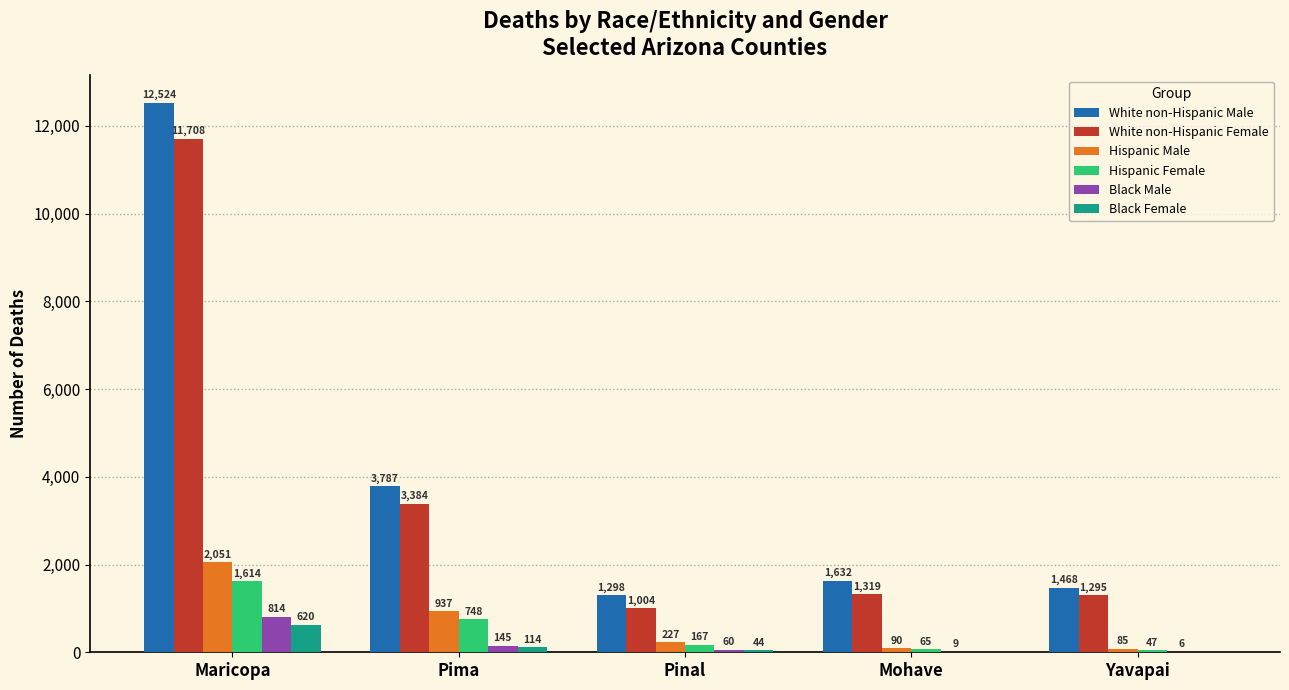

What is the greatest value displayed?

12524